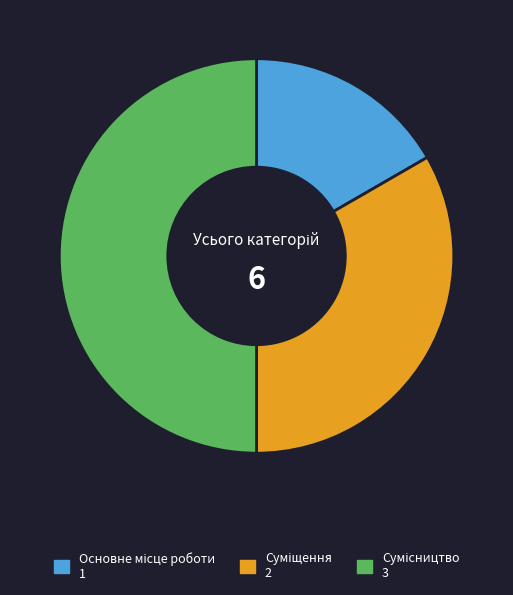

Does Суміщення account for over 50% of the chart?

No